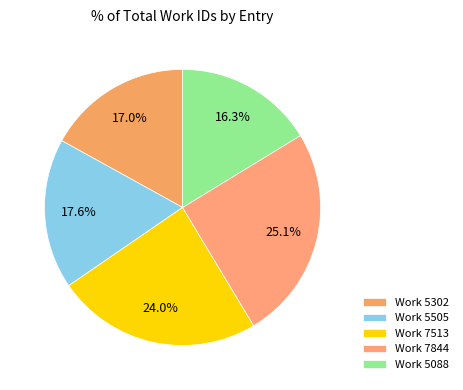

To the nearest percent, what is the difference between the Work 5505 and Work 5302 slice percentages?

1%